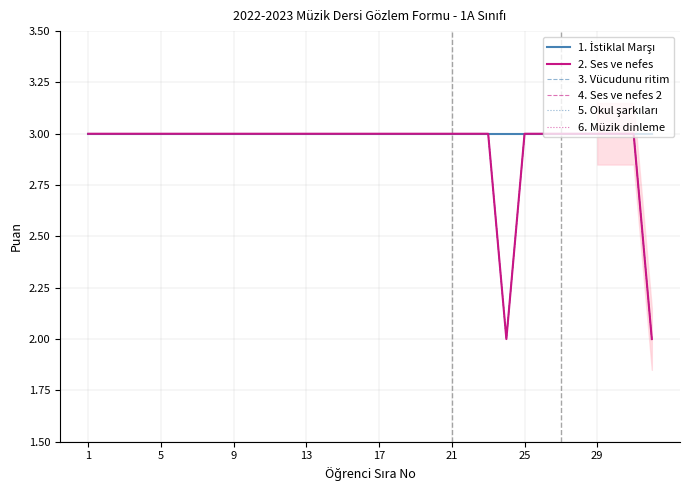

What is the sum of the 3. Vücudunu ritim values at 21 and 13?

6